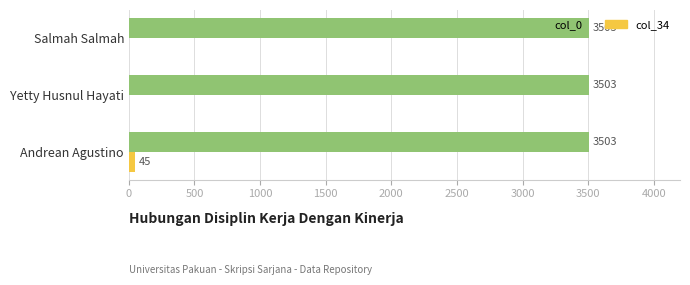

What is the maximum value for col_0?

3503